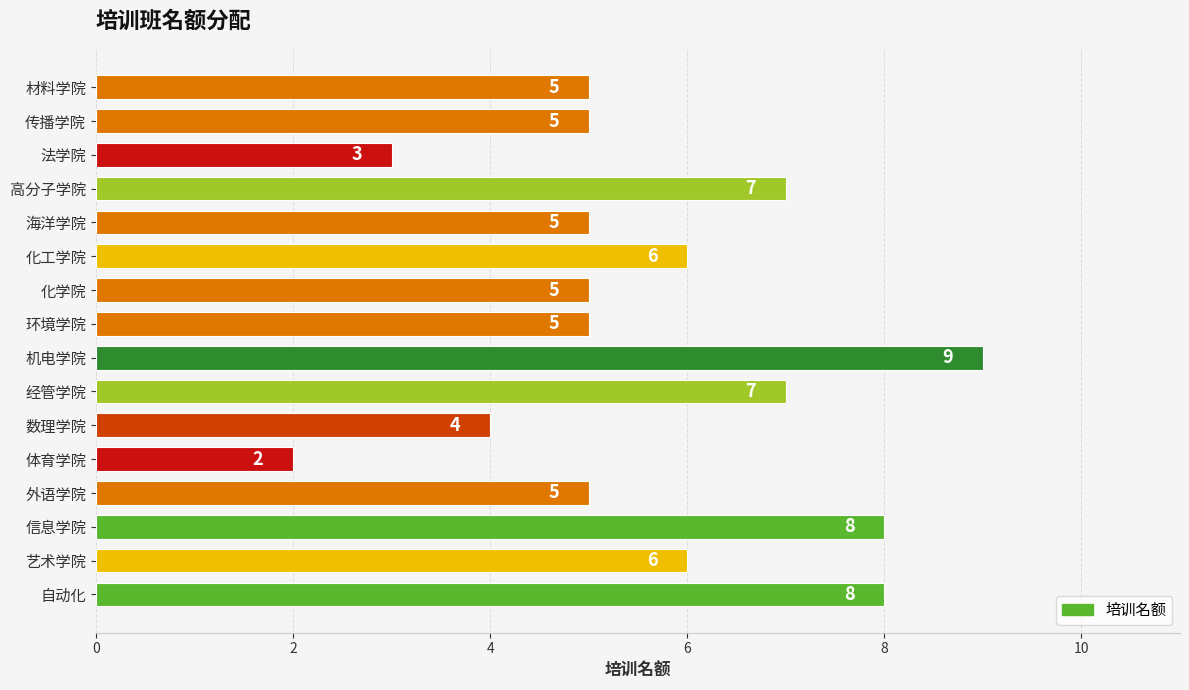

Between 海洋学院 and 高分子学院, which is larger?

高分子学院